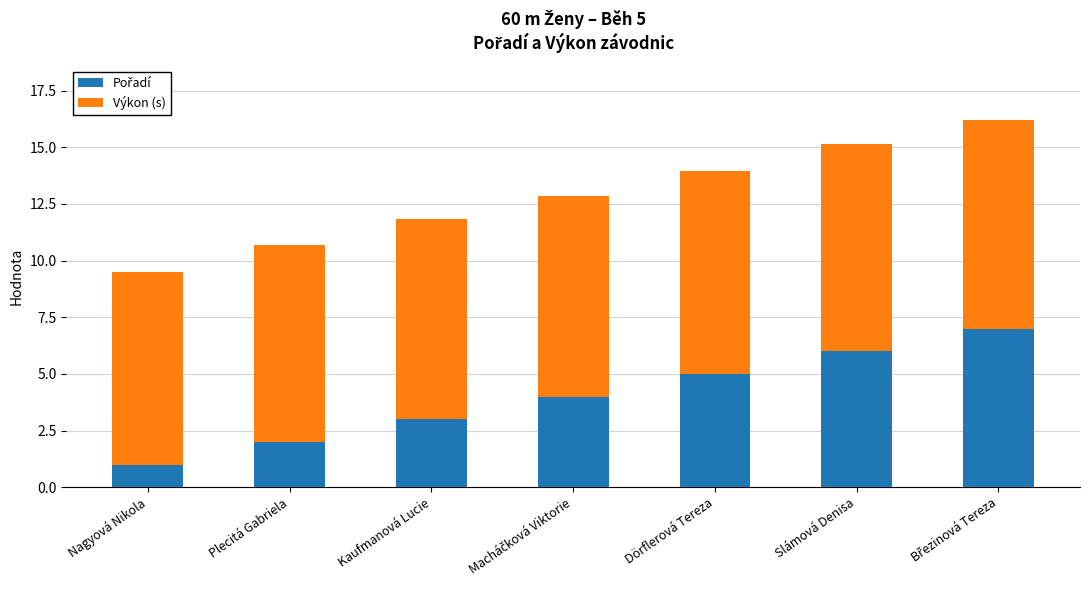

What is the total value across all series at Slámová Denisa?

15.1